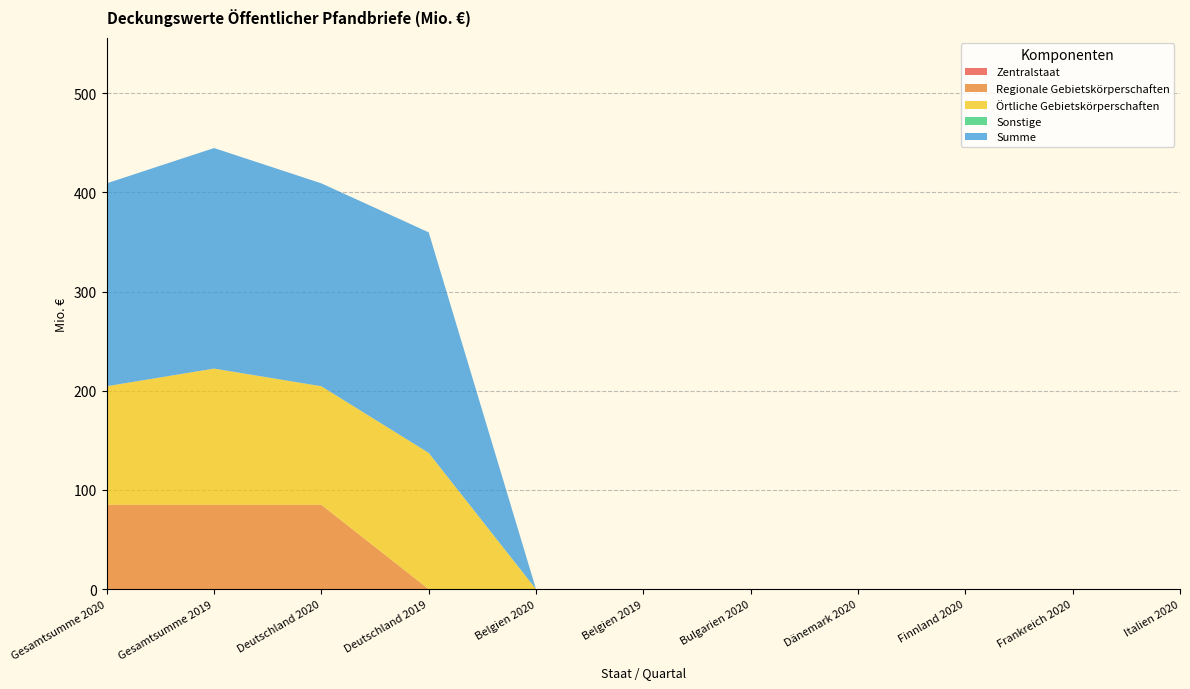

Reading right to left, extract all data points from this chart.

Zentralstaat: Italien 2020=0.0	Frankreich 2020=0.0	Finnland 2020=0.0	Dänemark 2020=0.0	Bulgarien 2020=0.0	Belgien 2019=0.0	Belgien 2020=0.0	Deutschland 2019=0.0	Deutschland 2020=0.0	Gesamtsumme 2019=0.0	Gesamtsumme 2020=0.0
Regionale Gebietskörperschaften: Italien 2020=0.0	Frankreich 2020=0.0	Finnland 2020=0.0	Dänemark 2020=0.0	Bulgarien 2020=0.0	Belgien 2019=0.0	Belgien 2020=0.0	Deutschland 2019=0.0	Deutschland 2020=85.0	Gesamtsumme 2019=85.0	Gesamtsumme 2020=85.0
Örtliche Gebietskörperschaften: Italien 2020=0.0	Frankreich 2020=0.0	Finnland 2020=0.0	Dänemark 2020=0.0	Bulgarien 2020=0.0	Belgien 2019=0.0	Belgien 2020=0.0	Deutschland 2019=137.4	Deutschland 2020=119.6	Gesamtsumme 2019=137.4	Gesamtsumme 2020=119.6
Sonstige: Italien 2020=0.0	Frankreich 2020=0.0	Finnland 2020=0.0	Dänemark 2020=0.0	Bulgarien 2020=0.0	Belgien 2019=0.0	Belgien 2020=0.0	Deutschland 2019=0.0	Deutschland 2020=0.0	Gesamtsumme 2019=0.0	Gesamtsumme 2020=0.0
Summe: Italien 2020=0.0	Frankreich 2020=0.0	Finnland 2020=0.0	Dänemark 2020=0.0	Bulgarien 2020=0.0	Belgien 2019=0.0	Belgien 2020=0.0	Deutschland 2019=222.4	Deutschland 2020=204.6	Gesamtsumme 2019=222.4	Gesamtsumme 2020=204.6